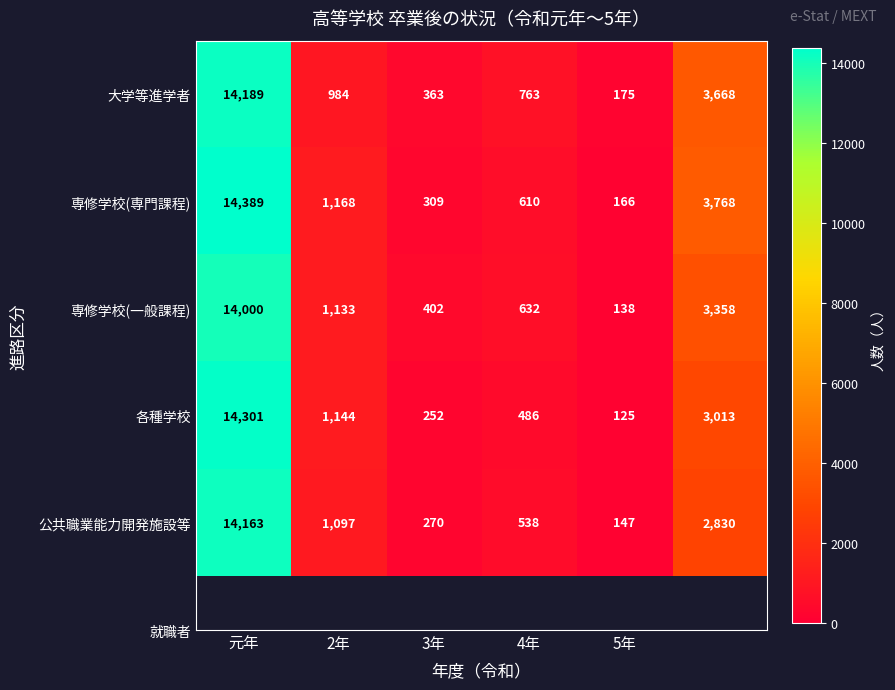

What is the maximum value shown in the chart?

14389